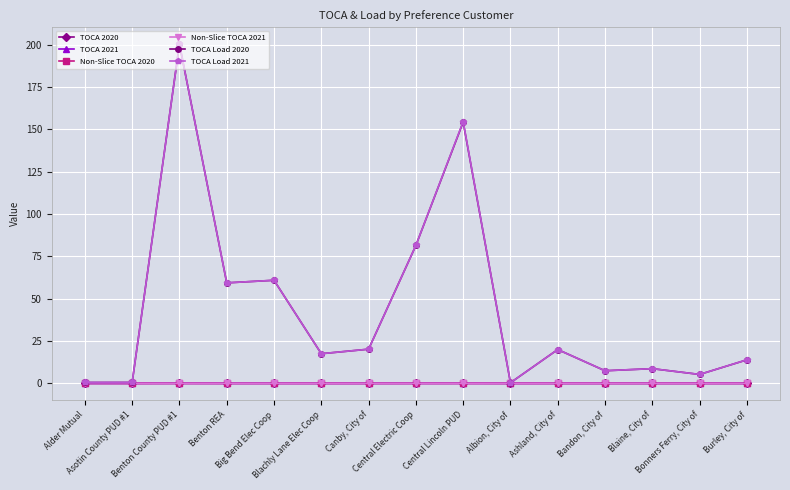

True or false: TOCA 2021 has more than 2 points higher than both neighbors.

True